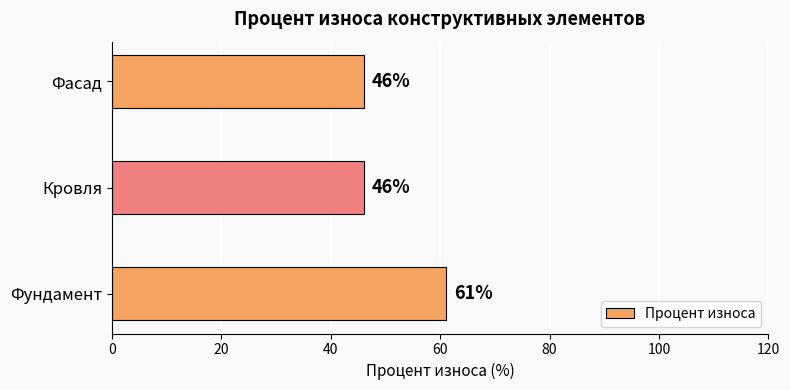

Reading top to bottom, transcribe all the data shown in this chart.

46	46	61